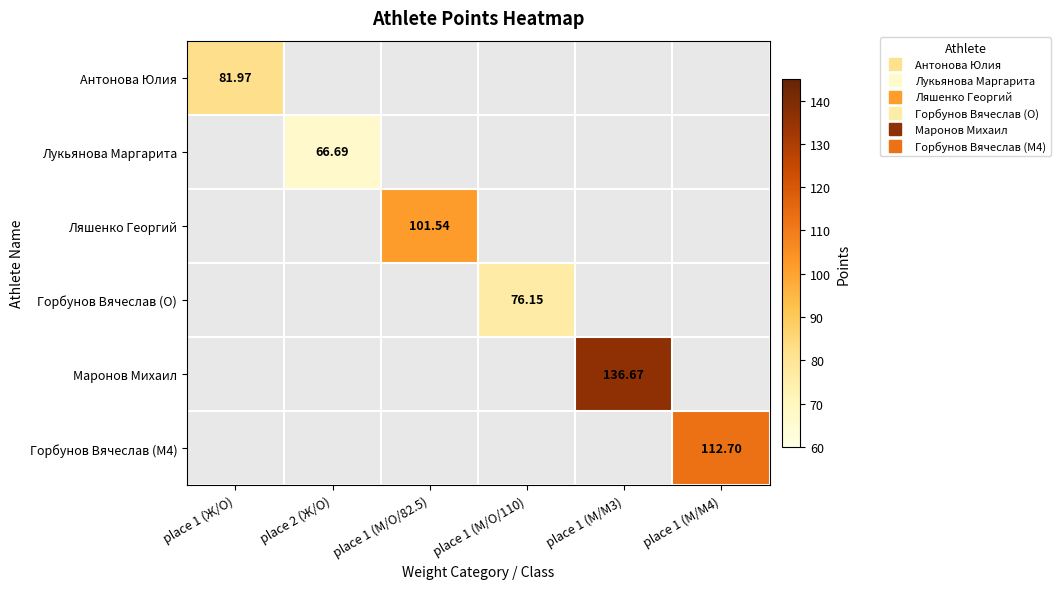

Which category has the highest value across all series?

place 1 (М/M3)